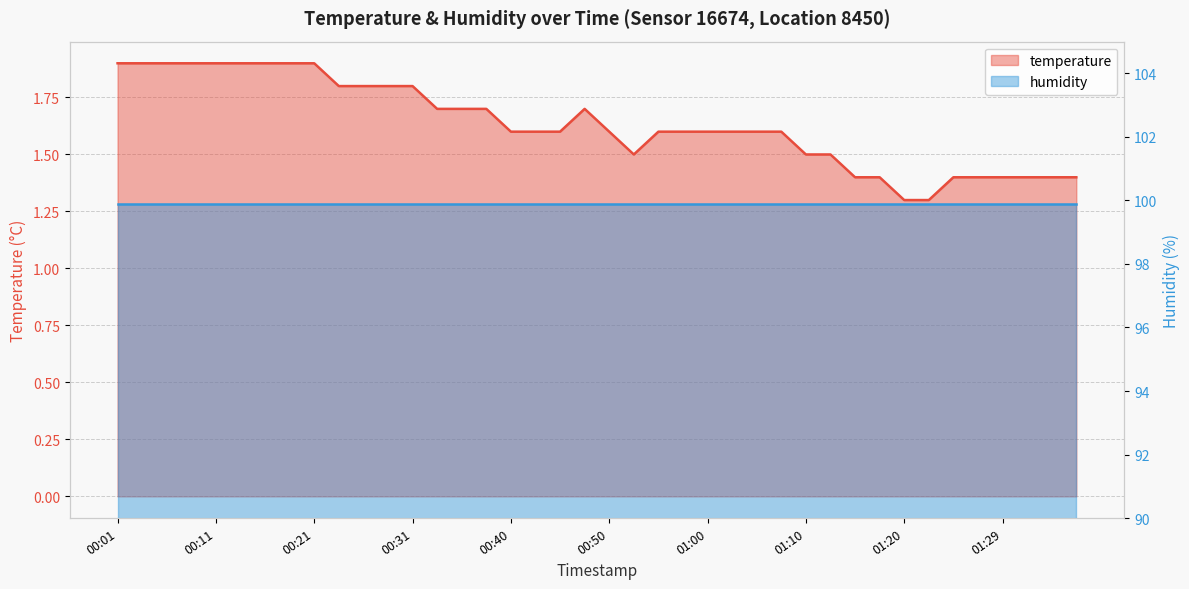

Reading left to right, list all the values displayed in this chart.

1.9	1.9	1.9	1.9	1.9	1.9	1.9	1.9	1.9	1.8	1.8	1.8	1.8	1.7	1.7	1.7	1.6	1.6	1.6	1.7	1.6	1.5	1.6	1.6	1.6	1.6	1.6	1.6	1.5	1.5	1.4	1.4	1.3	1.3	1.4	1.4	1.4	1.4	1.4	1.4